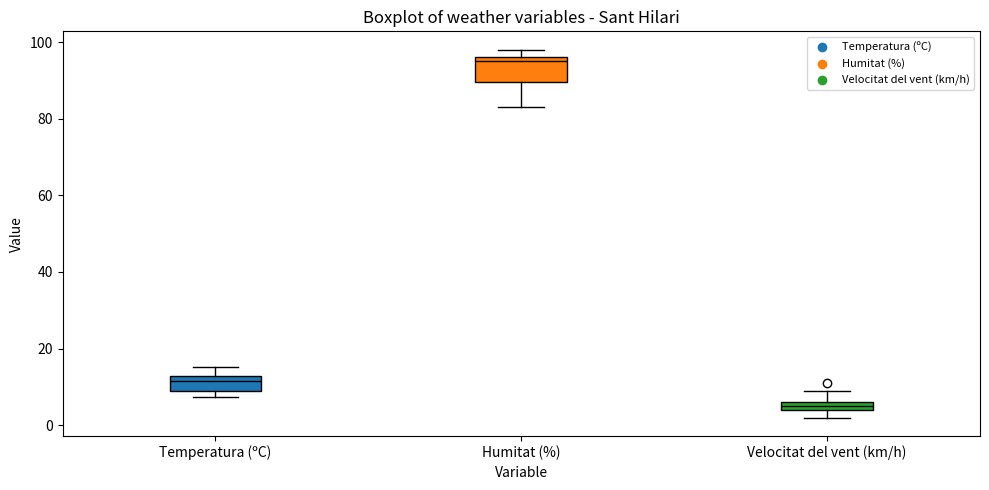

Comparing the boxes themselves (not the whiskers), which one is the tallest?

Humitat (%)